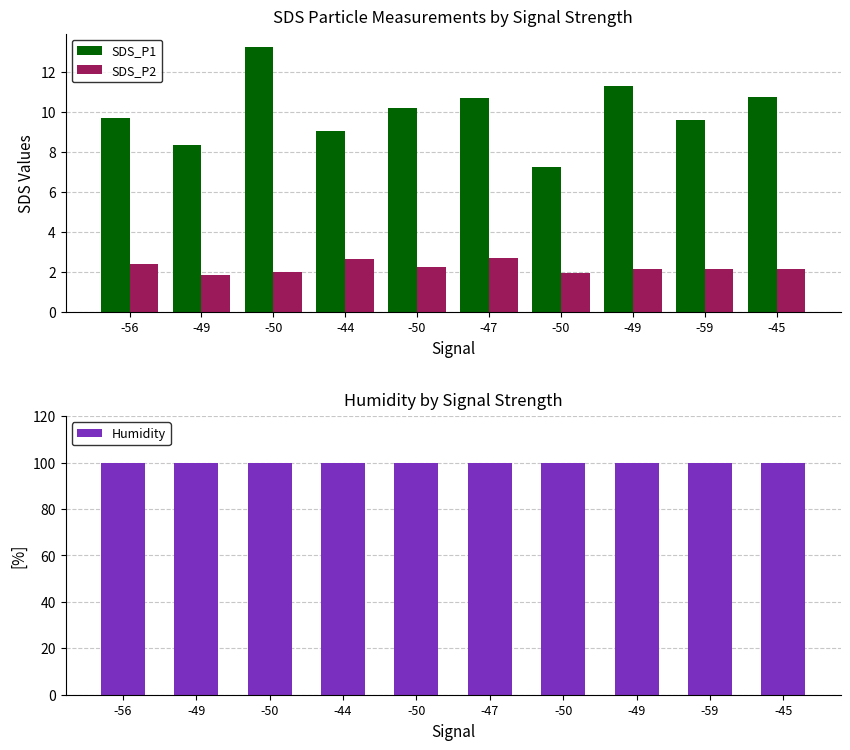

Is the value of Humidity at -59 greater than the value of SDS_P2 at -50?

Yes